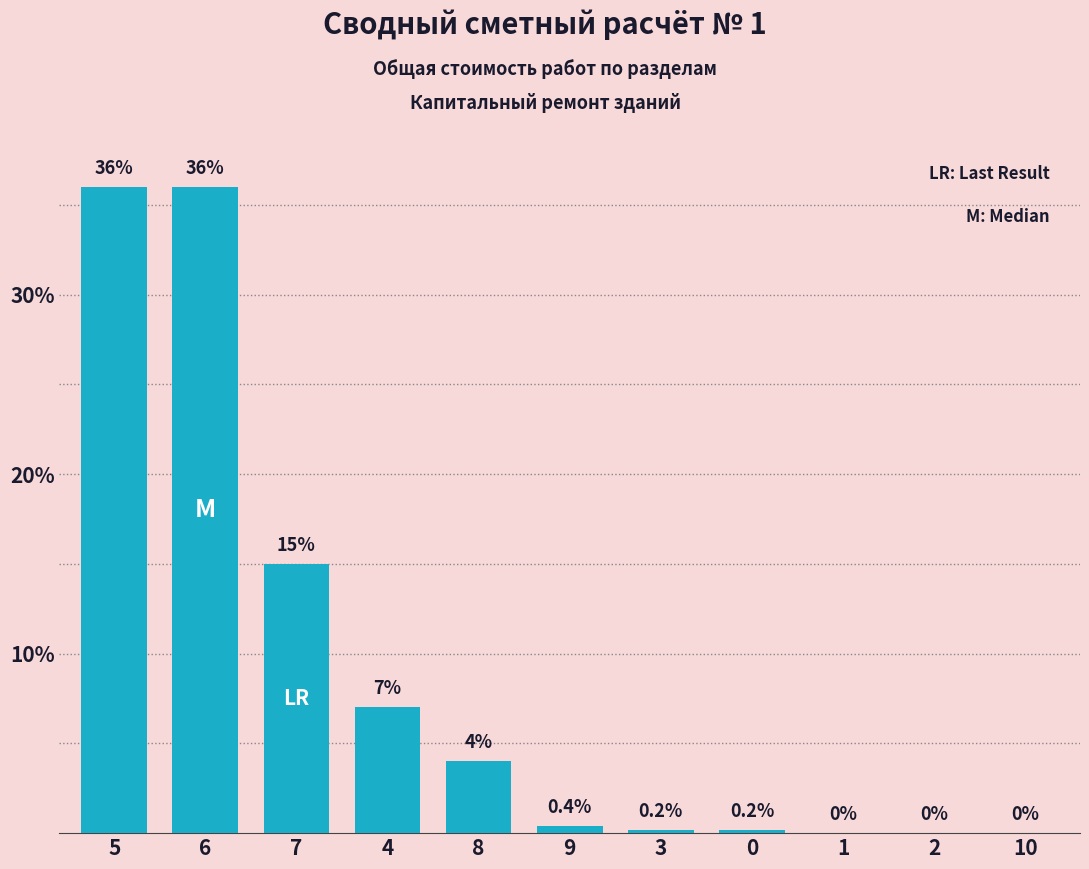

True or false: the data shows 0.0 at 1.

True